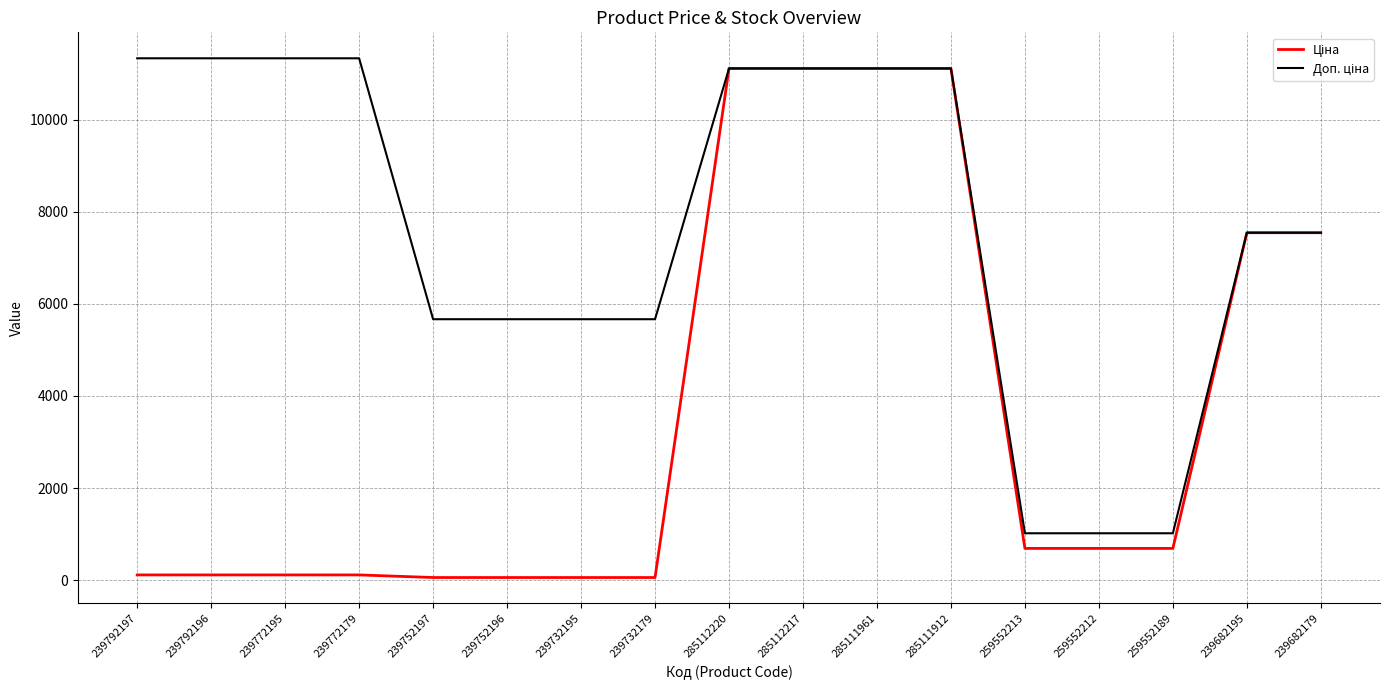

What is the maximum value shown in the chart?

11334.0